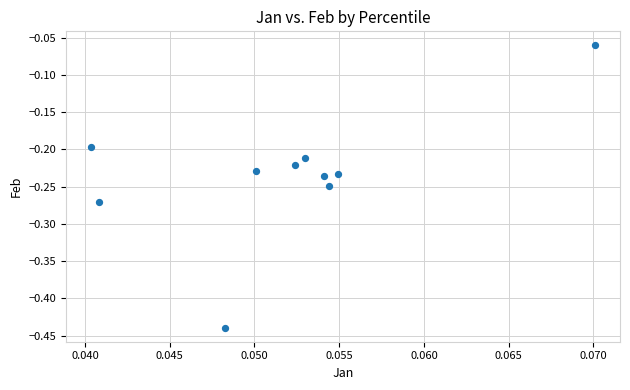

What is the range of Y values (max minus min)?

0.4